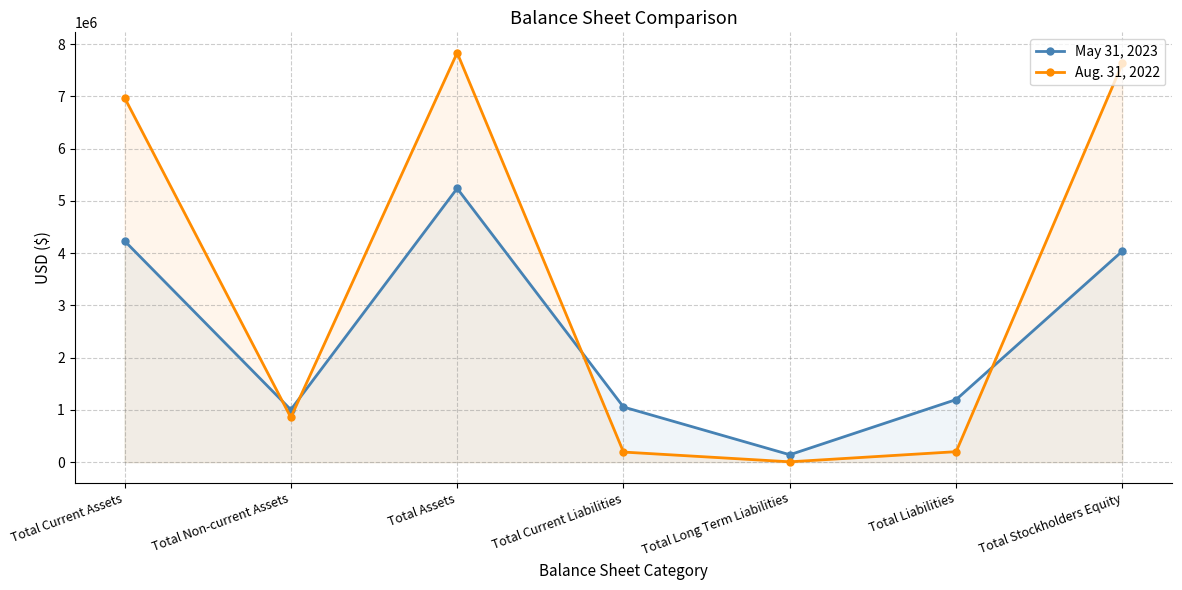

Is the value of Aug. 31, 2022 at Total Current Liabilities greater than the value of May 31, 2023 at Total Non-current Assets?

No